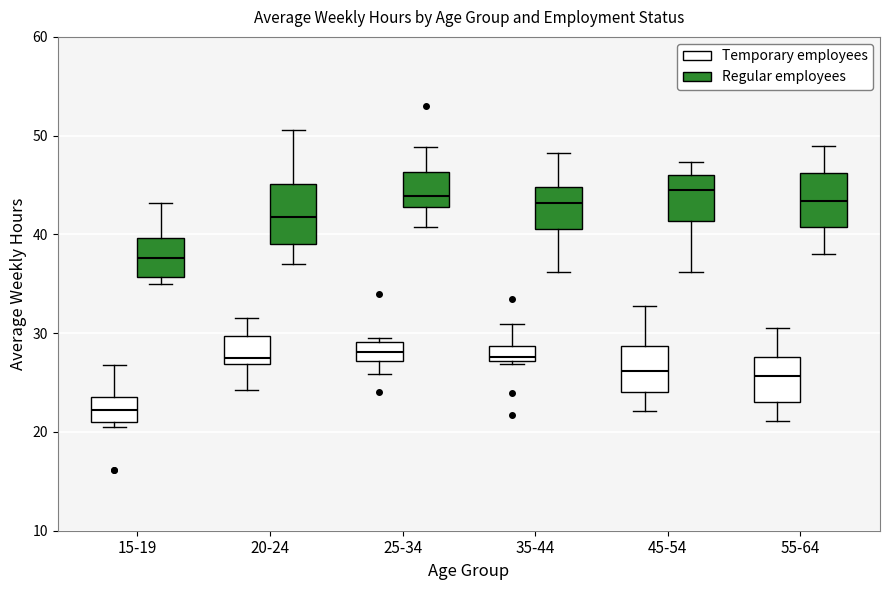

Where does the median line of the box for 25-34 (Regular employees) sit on the y-axis? The values are not printed on the chart, so give them approximately, as read against the axis.

44